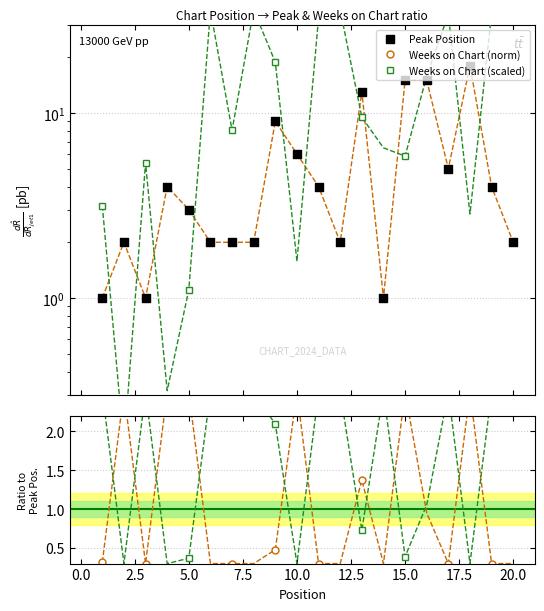

Which series has the widest spread of Y values?

Weeks on Chart